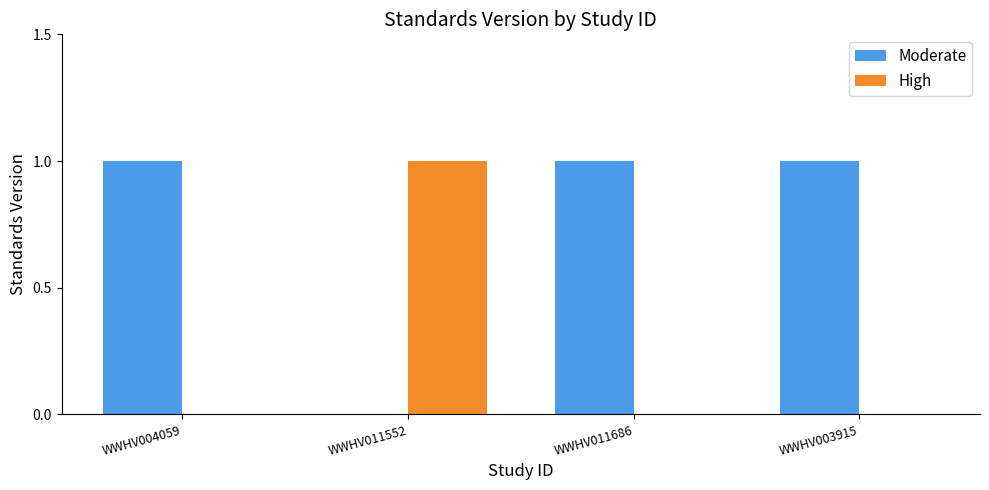

True or false: High has a value of 0 at WWHV003915.

True